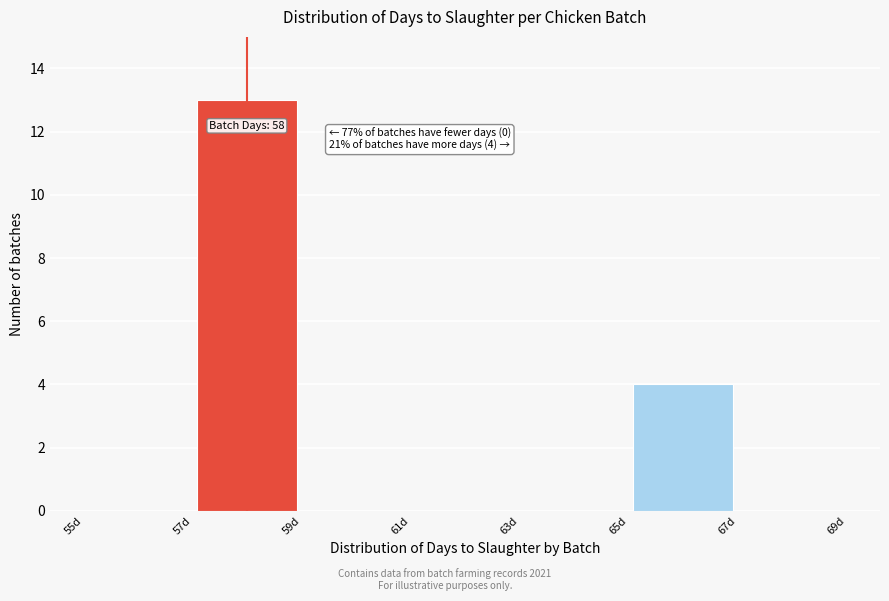

Over which range of the x-axis is the bar tallest?

57 to 59